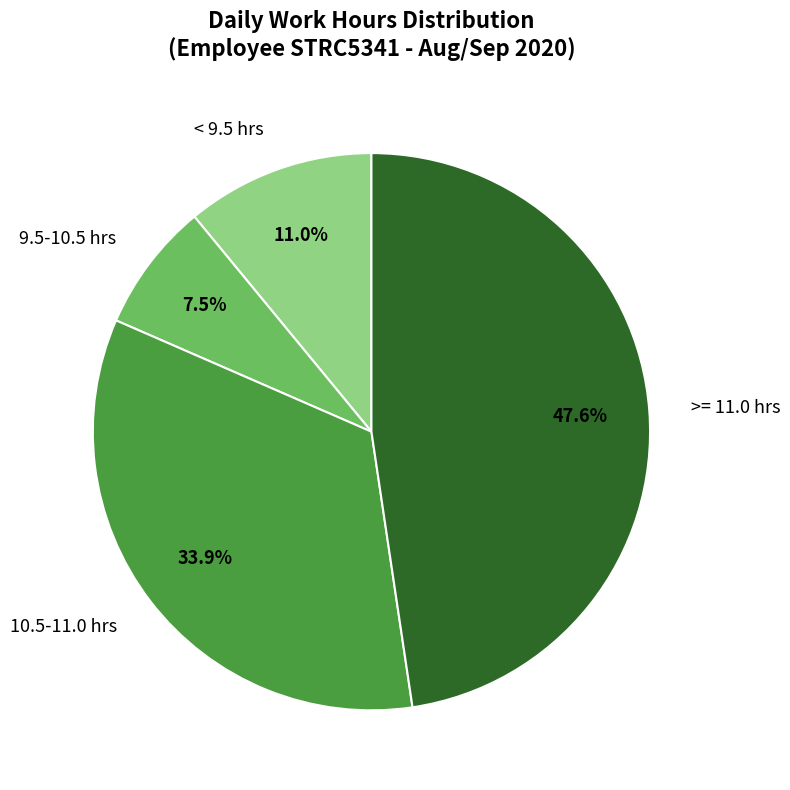

Does any single category account for the majority?

No